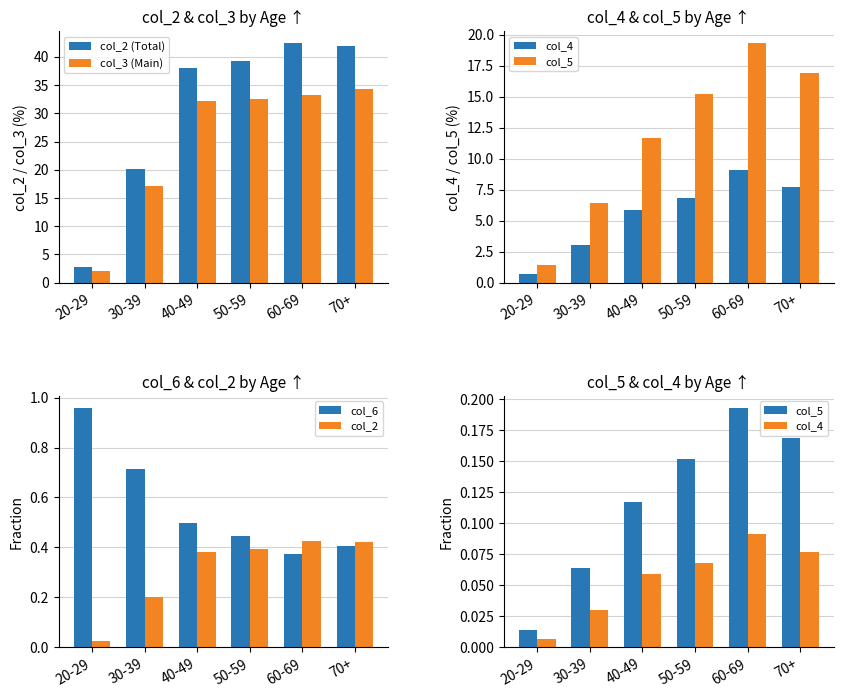

The col_6 series shows 0.2 at 50-59. True or false?

False